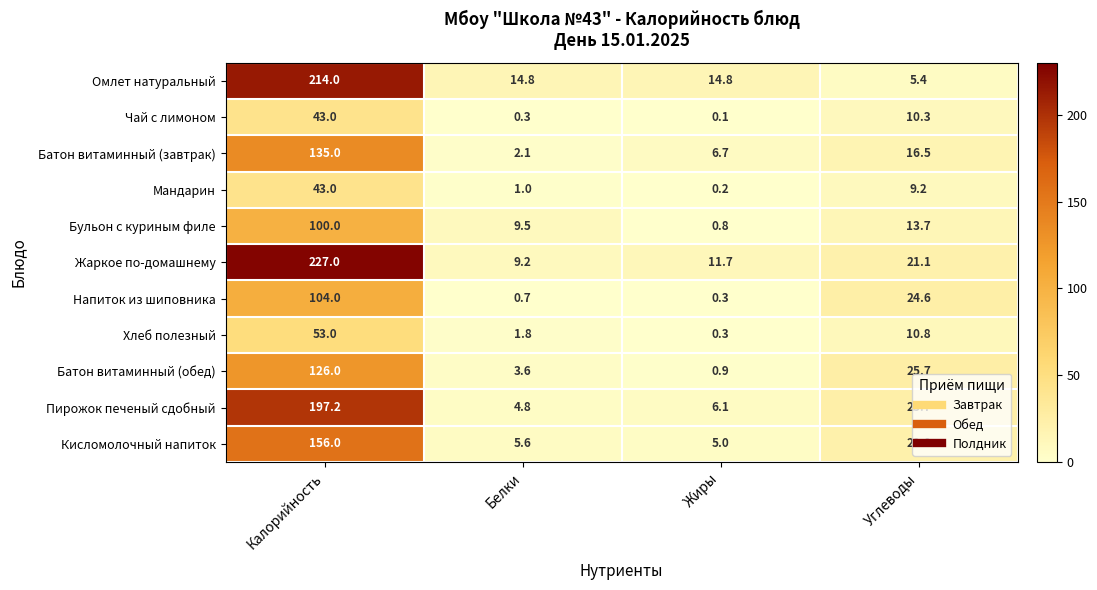

What is the sum of all Омлет натуральный values?

249.0